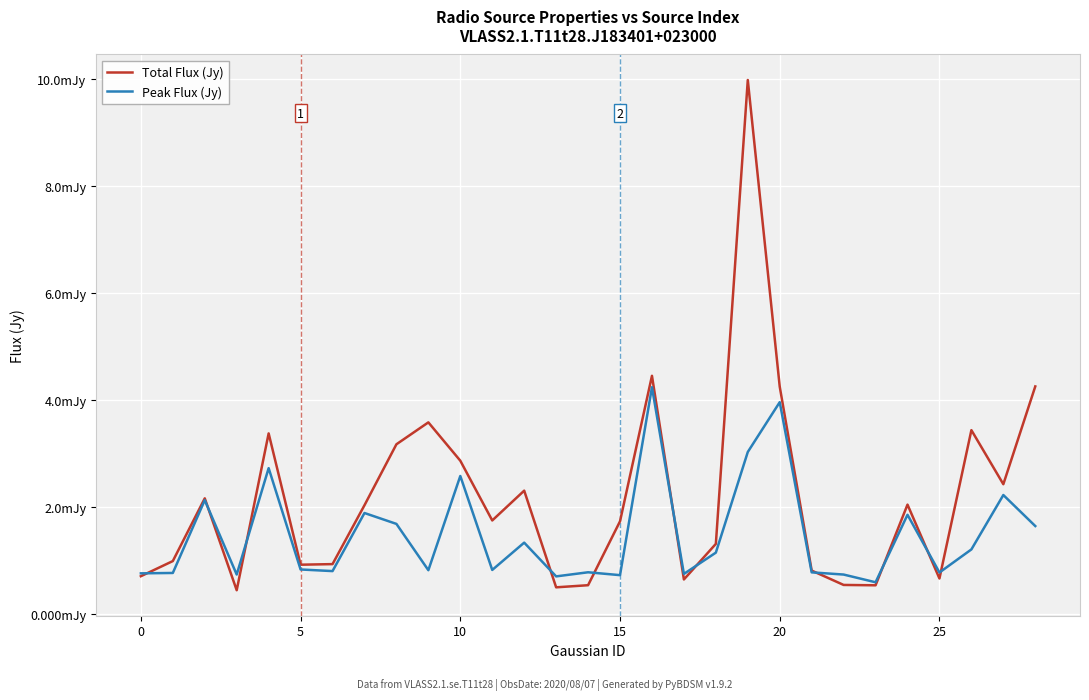

Is this an area chart (filled region under the line)?

No